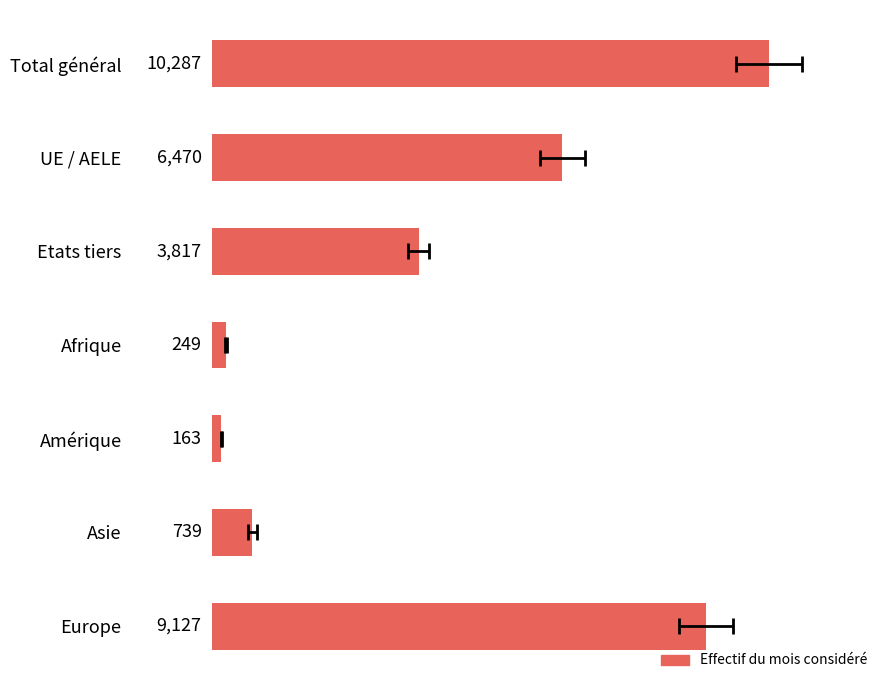

List the labels in order of value, smallest first.

Amérique, Afrique, Asie, Etats tiers, UE / AELE, Europe, Total général